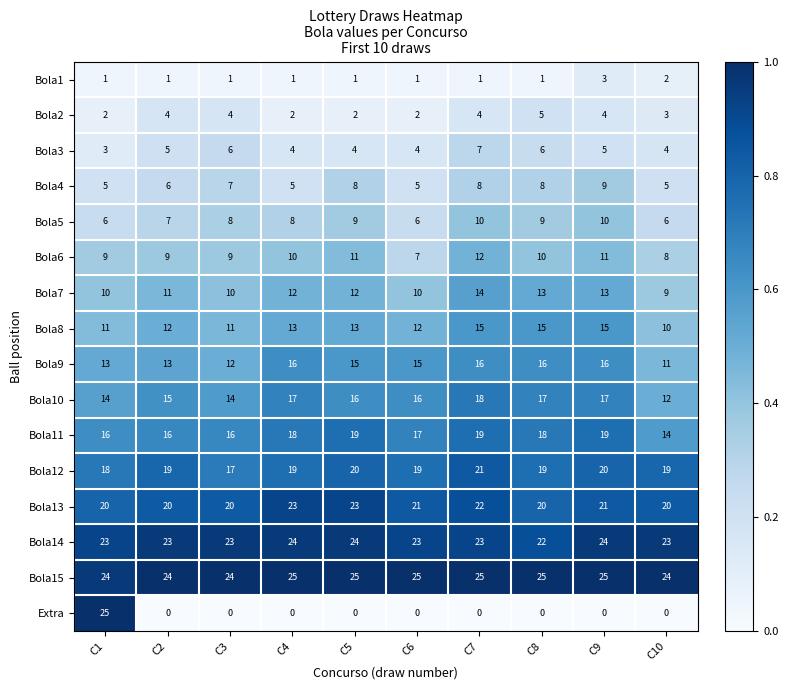

Which series has the largest range (max minus min)?

Extra